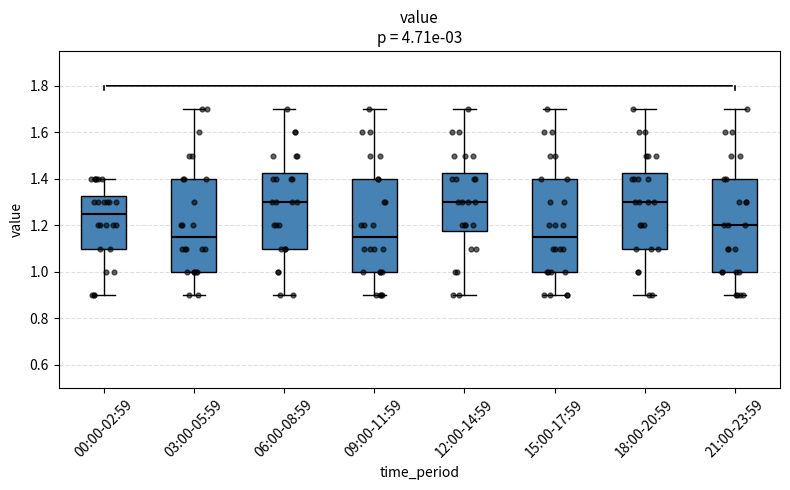

Reading left to right, read every box against the y-axis: the position of its median line, the range the box covers, and the ends of its whiskers. The values are not printed on the chart, so give them approximately, as read against the axis.

00:00-02:59: median 1.26, box 1.10 to 1.32, whiskers 0.90 to 1.40
03:00-05:59: median 1.16, box 1.00 to 1.40, whiskers 0.90 to 1.70
06:00-08:59: median 1.30, box 1.10 to 1.42, whiskers 0.90 to 1.70
09:00-11:59: median 1.16, box 1.00 to 1.40, whiskers 0.90 to 1.70
12:00-14:59: median 1.30, box 1.18 to 1.42, whiskers 0.90 to 1.70
15:00-17:59: median 1.16, box 1.00 to 1.40, whiskers 0.90 to 1.70
18:00-20:59: median 1.30, box 1.10 to 1.42, whiskers 0.90 to 1.70
21:00-23:59: median 1.20, box 1.00 to 1.40, whiskers 0.90 to 1.70